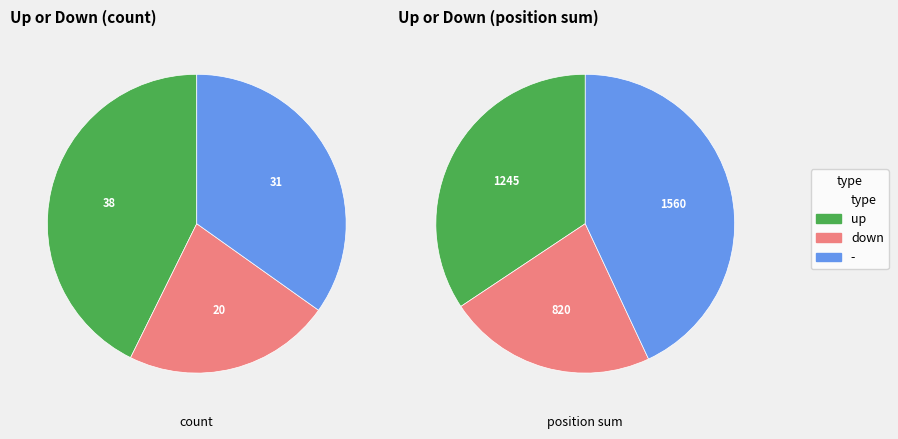

To the nearest percent, what is the combined percentage of down and -?

57%